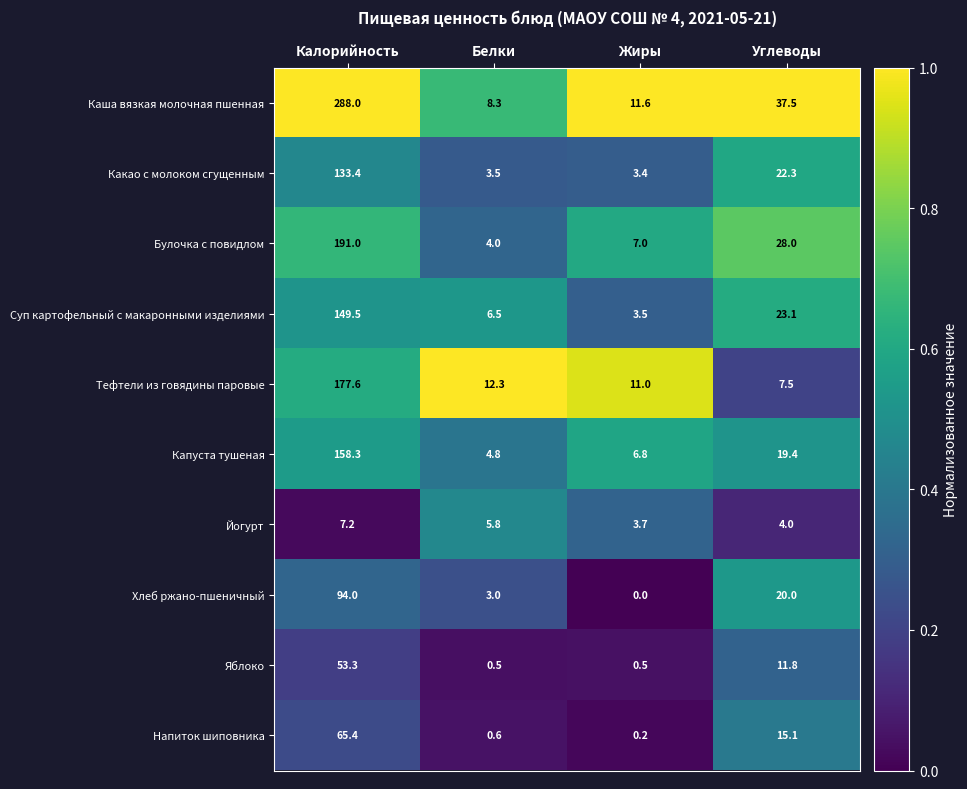

Is the value of Напиток шиповника at Калорийность greater than the value of Какао с молоком сгущенным at Углеводы?

Yes